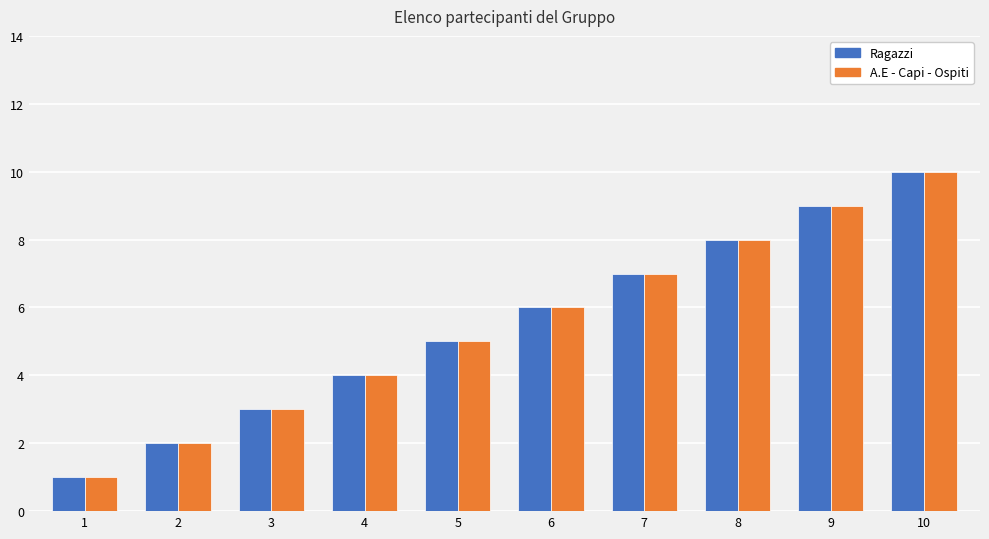

Count the A.E - Capi - Ospiti values in the range 3 to 8.

6